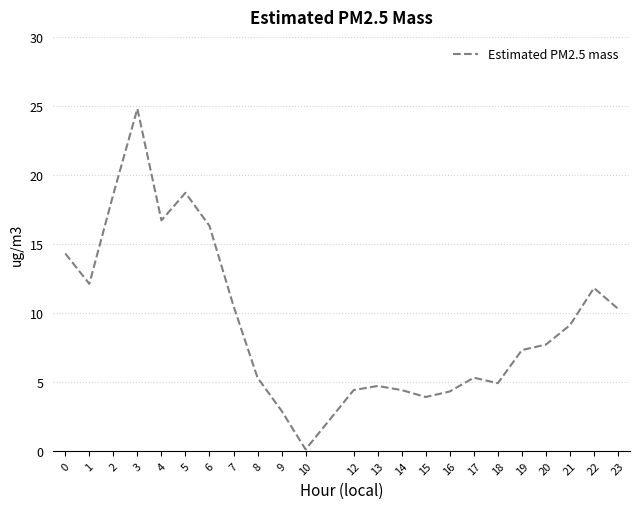

What is the change in value from 6 to 9?

-13.4